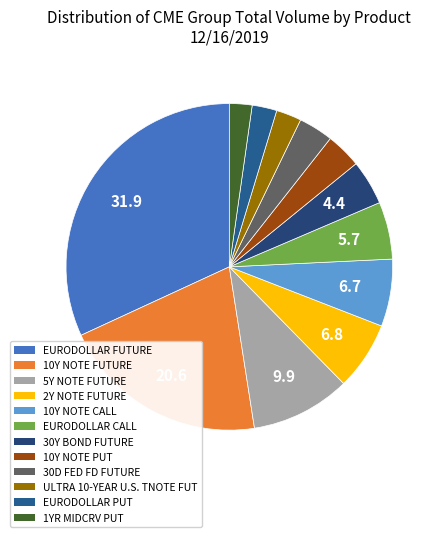

Does EURODOLLAR FUTURE represent more than half of the total?

No